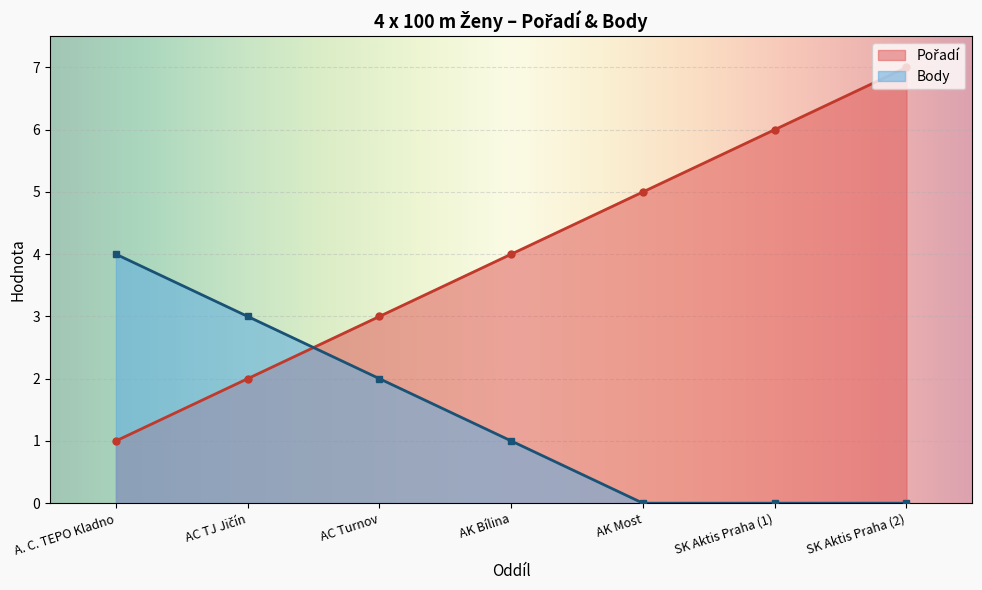

How many lines are shown in the chart?

2